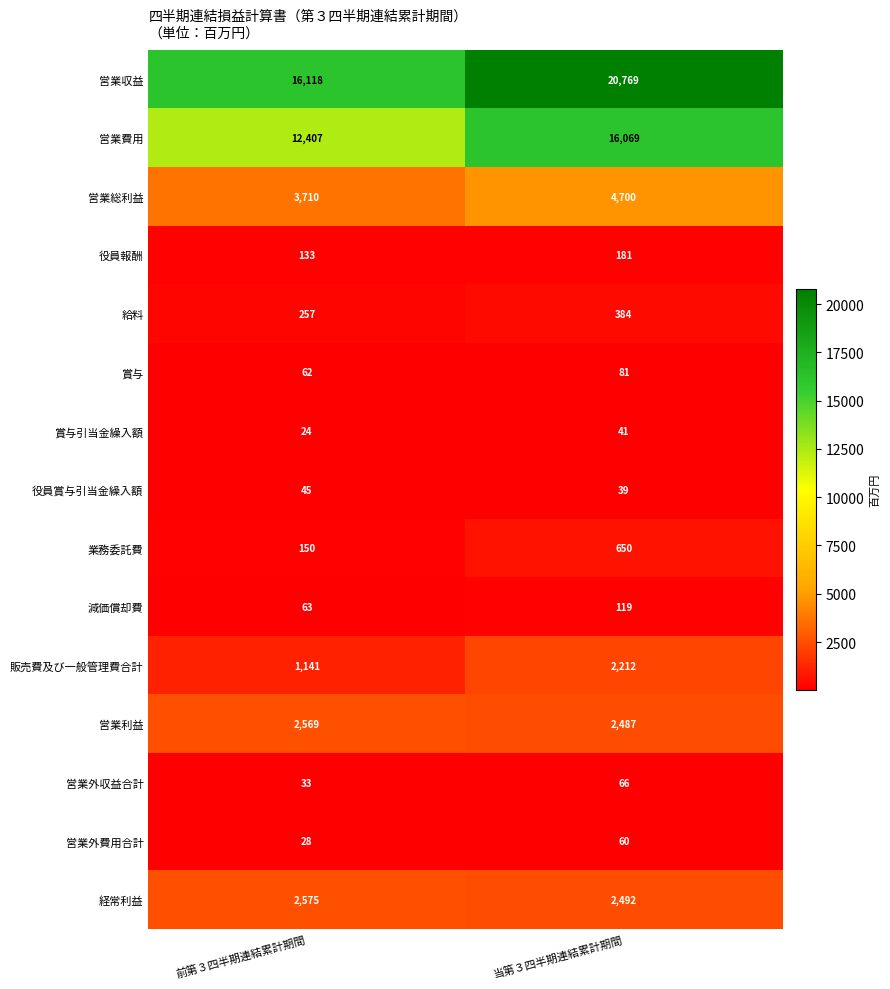

What is the approximate value of 営業総利益 at 当第３四半期連結累計期間, to the nearest 10?

4700